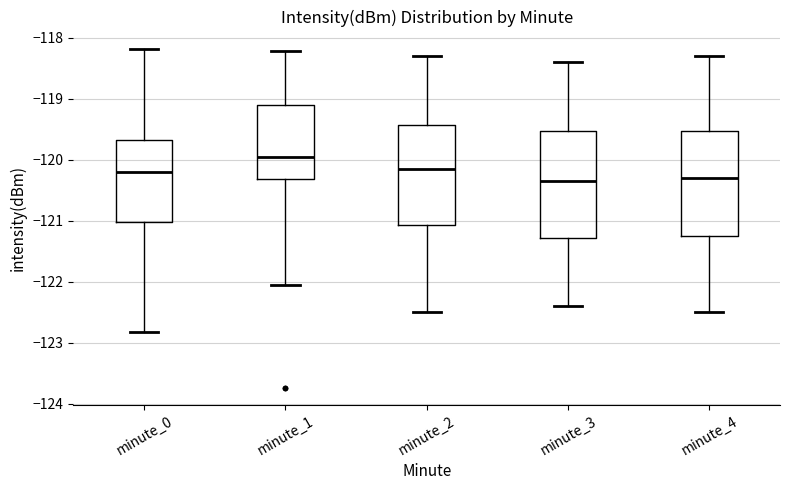

Which box's median line is the highest?

minute_1